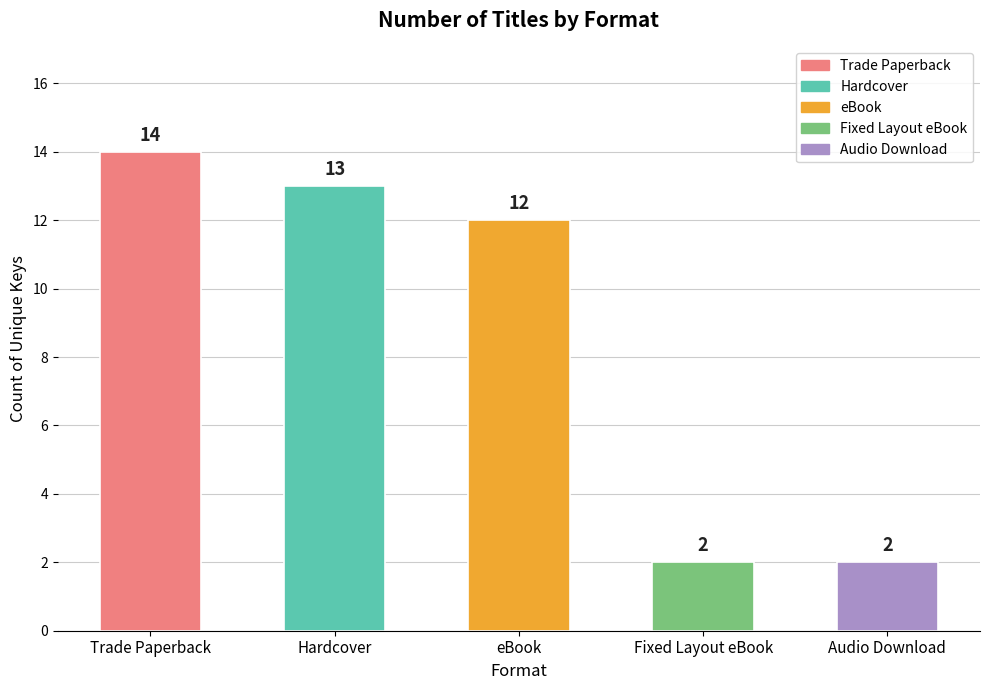

What is the label of the 5th bar from the left?

Audio Download